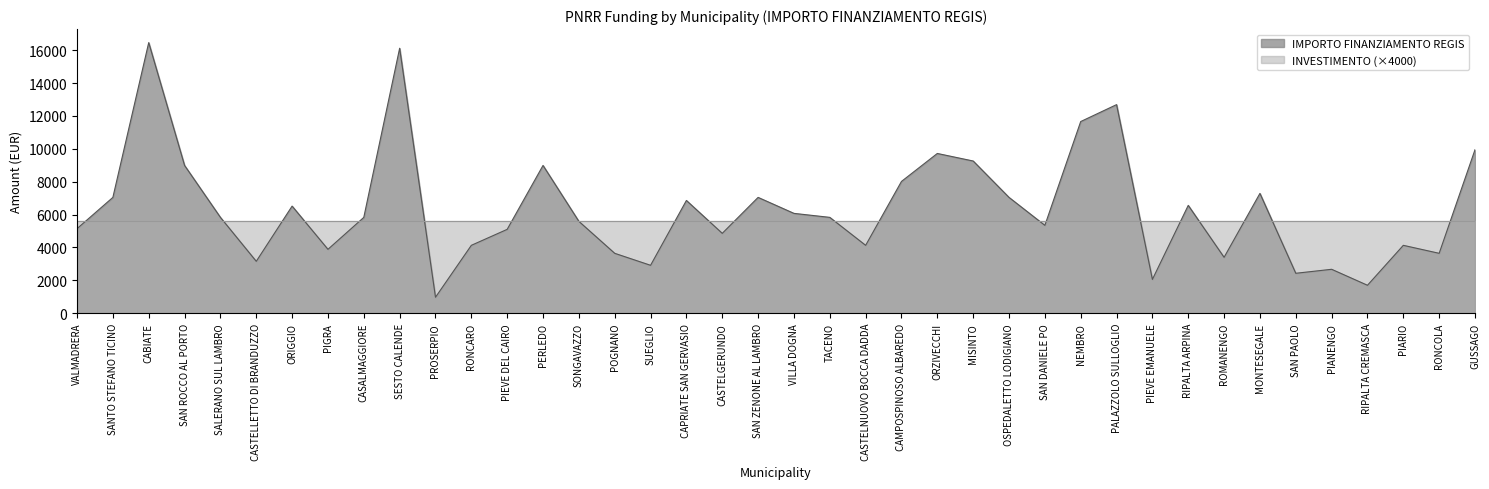

Approximately how many times larger is the value at ORZIVECCHI compared to SANTO STEFANO TICINO?

1.4